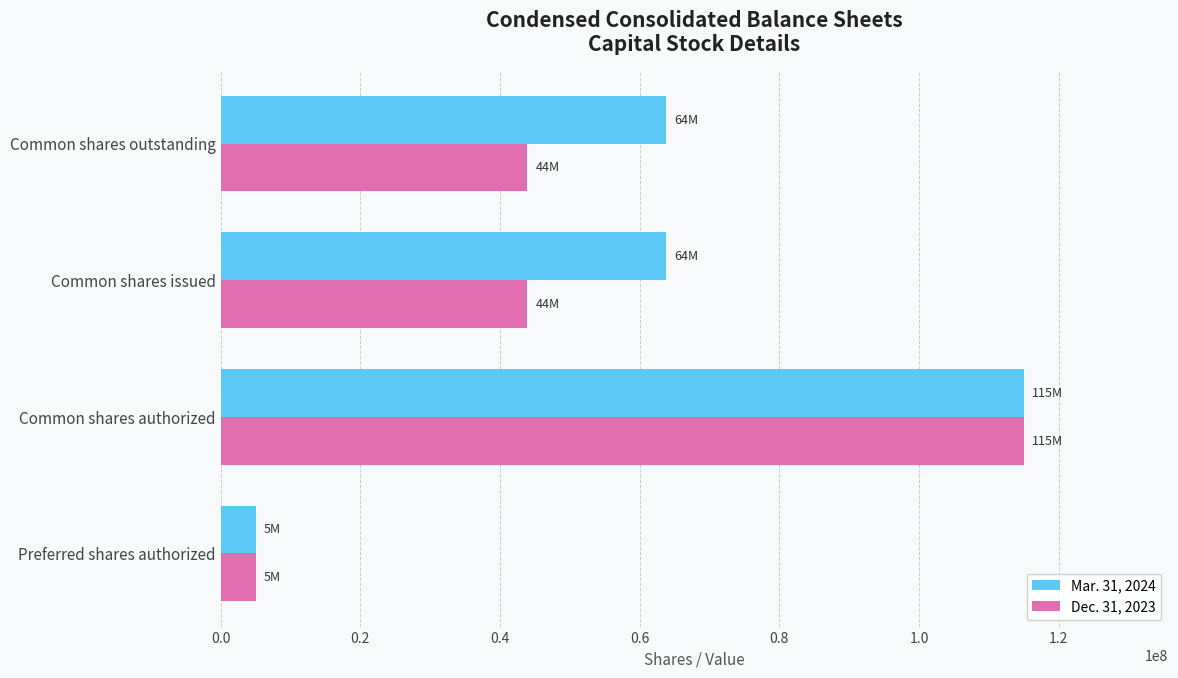

True or false: Mar. 31, 2024 has a value of 86243873 at Common shares outstanding.

False